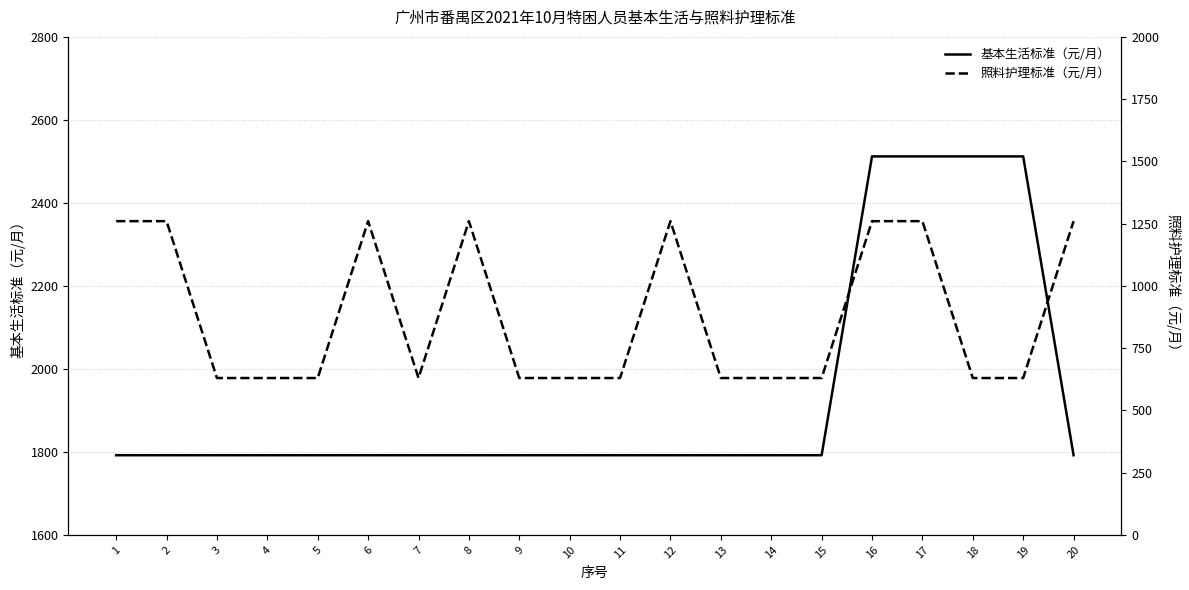

At how many categories does at least one series exceed 1403?

20